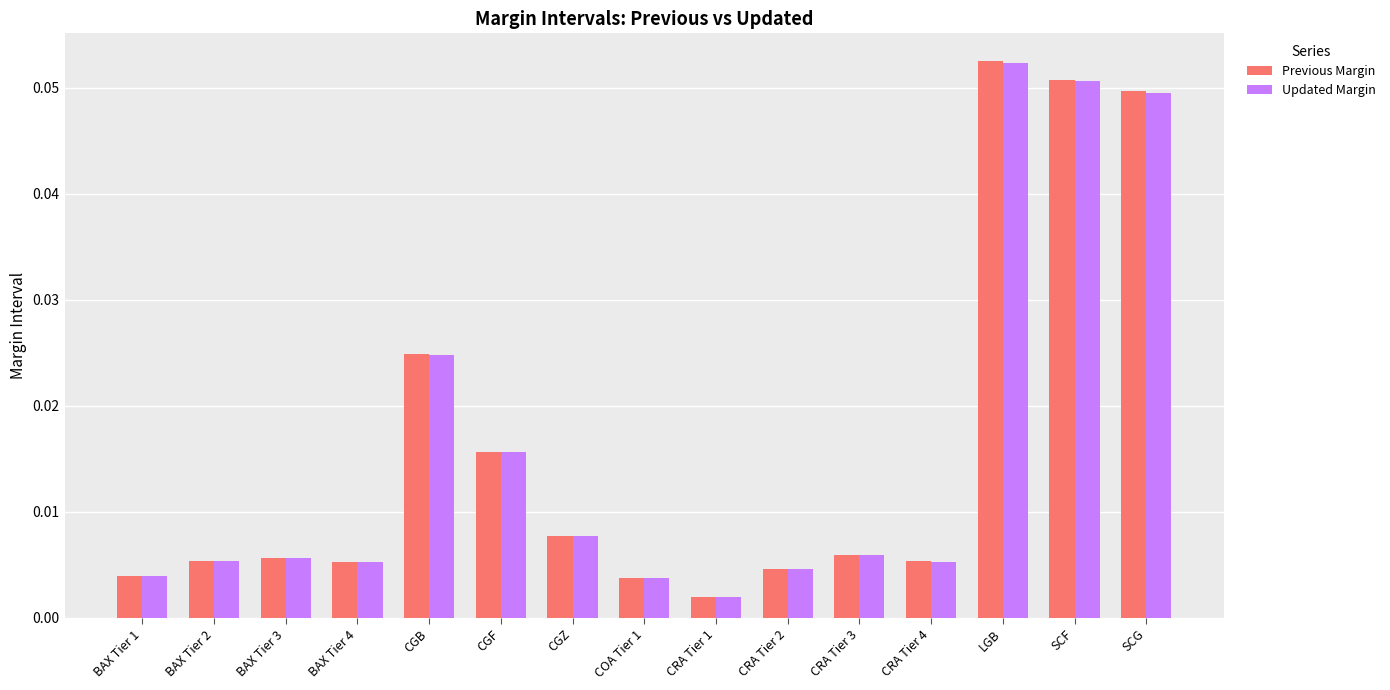

What is the label of the 9th bar from the left?

CRA Tier 1